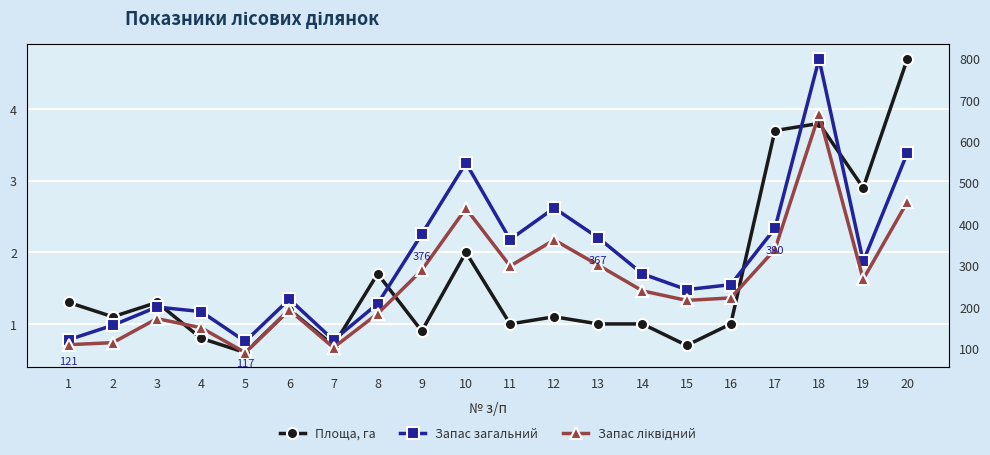

Does the chart display data point markers on the line(s)?

Yes